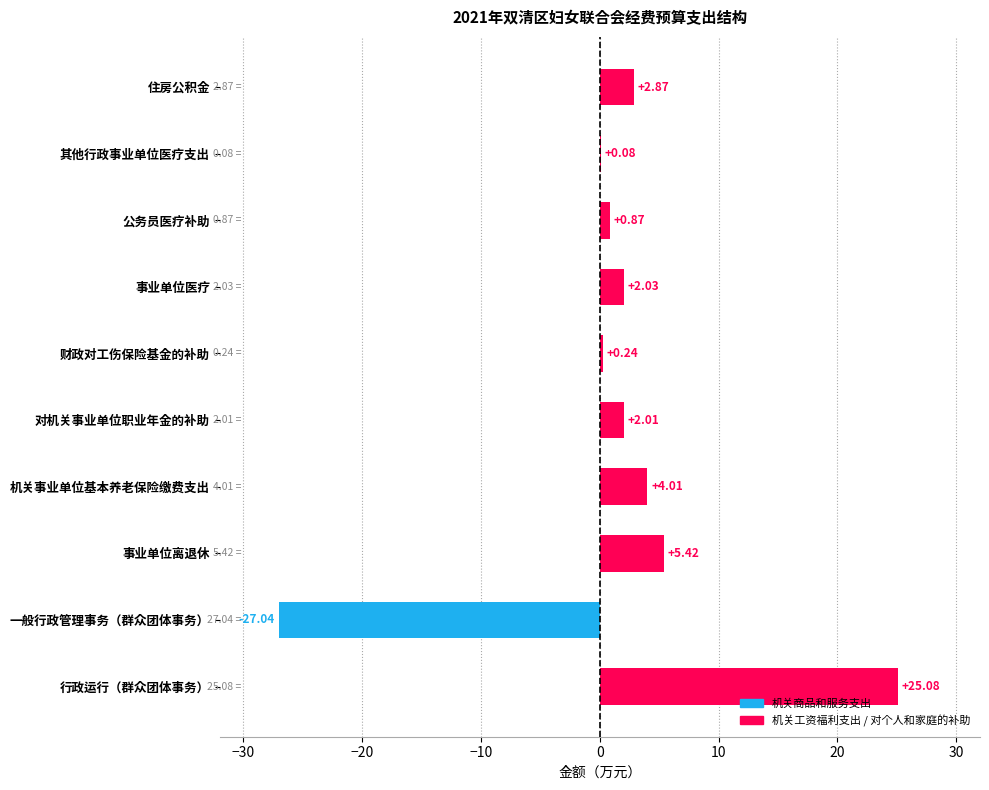

Where is the data nearest to the value 0?

其他行政事业单位医疗支出